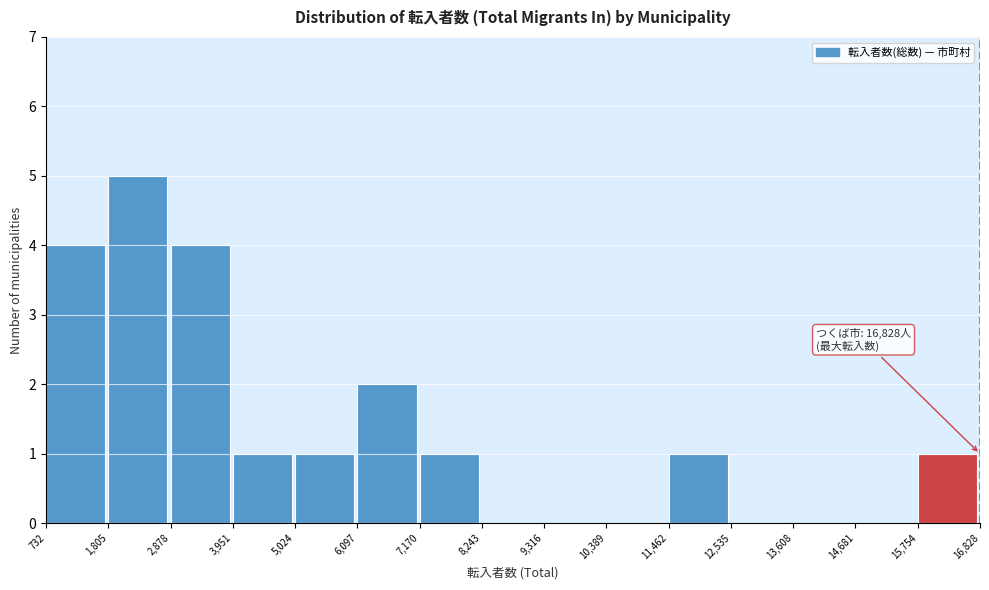

Over which range of the x-axis is the bar tallest?

1,805 to 2,878